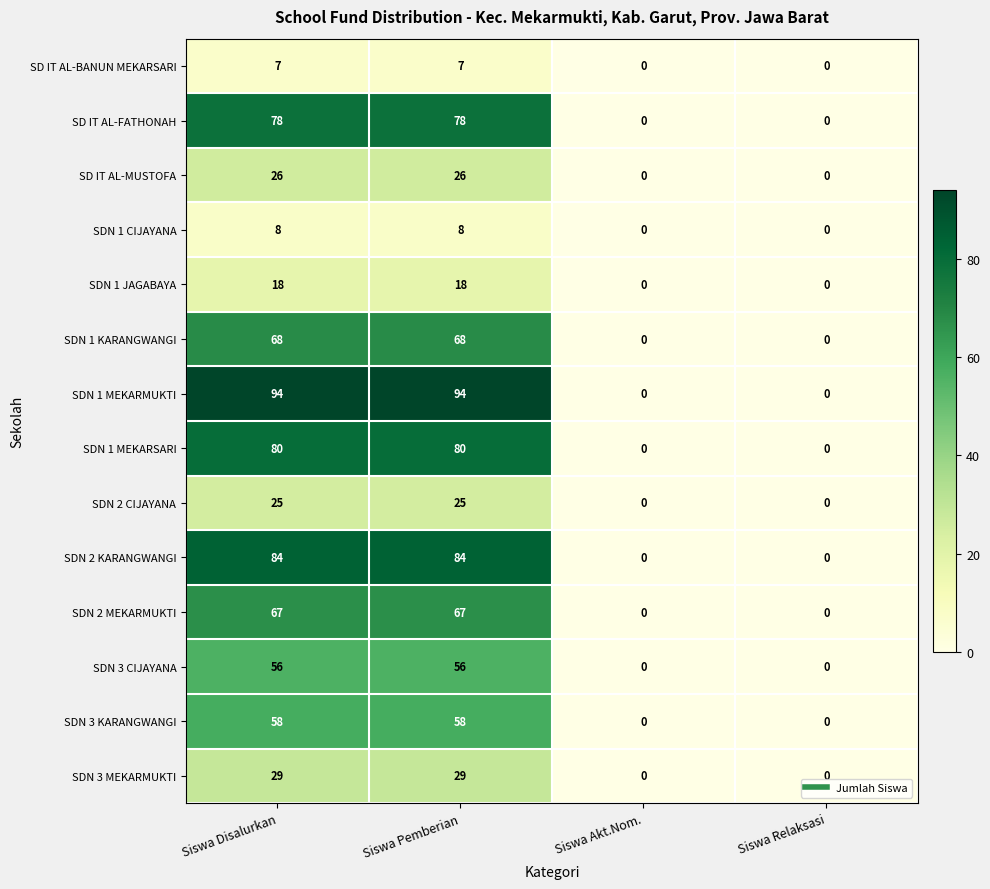

Which series has the largest total across all categories?

SDN 1 MEKARMUKTI